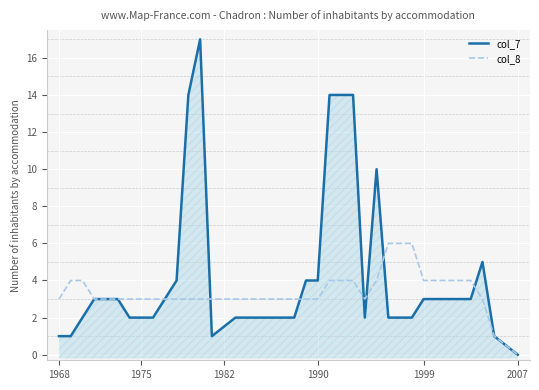

Which series has the largest range (max minus min)?

col_7